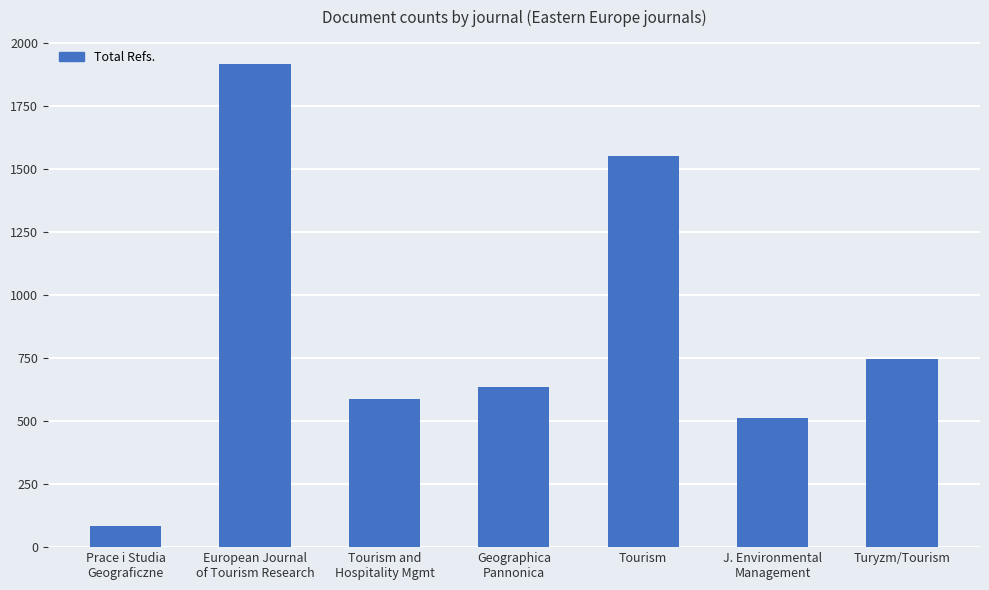

What is the change in value from Tourism to J. Environmental
Management?

-1040